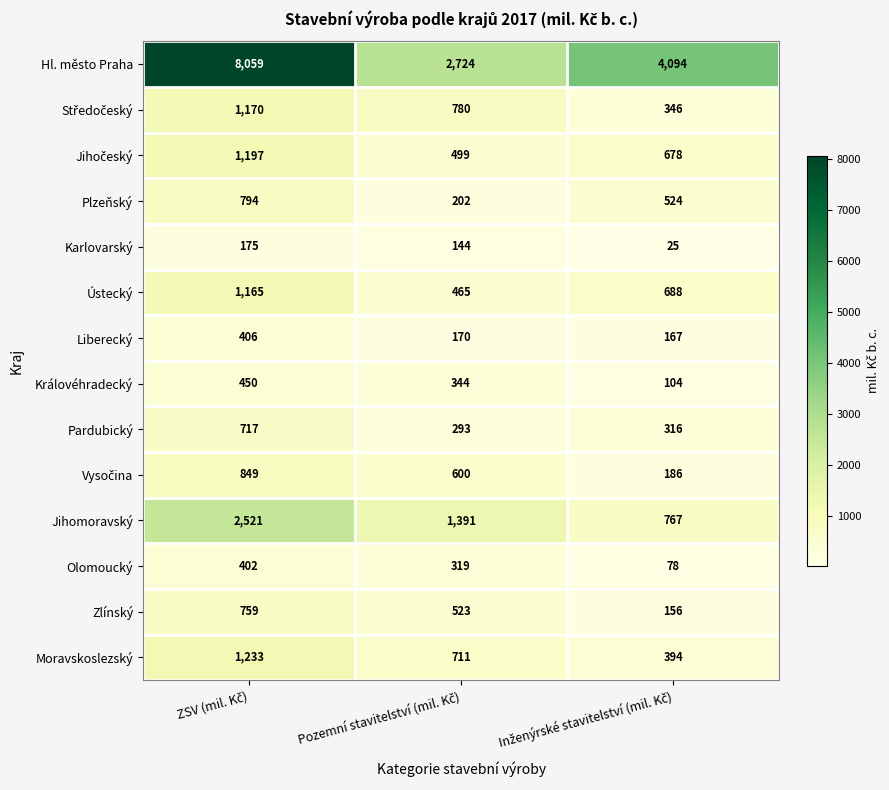

Count the number of categories in the chart.

3